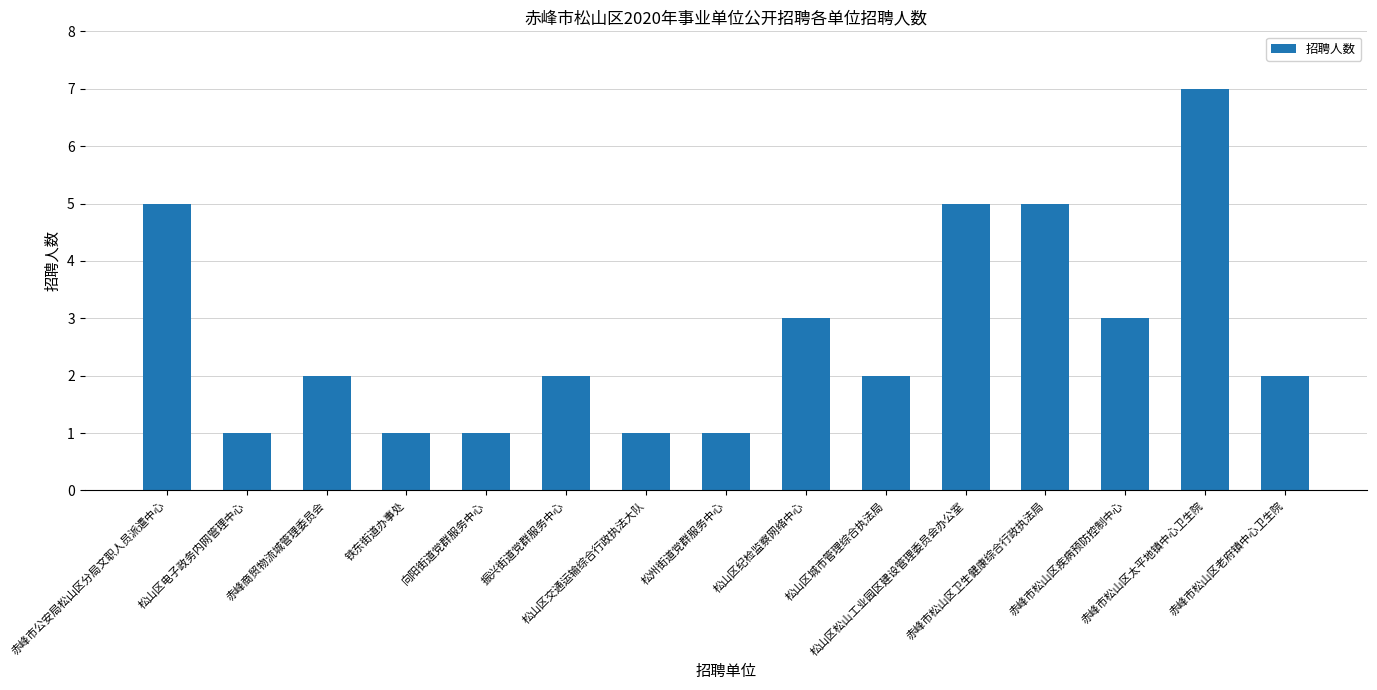

What is the value of the 13th bar from the left?

3